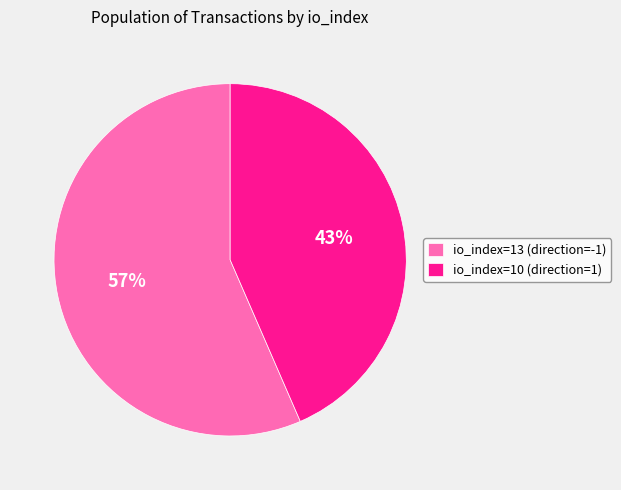

Which category has the smallest portion of the pie?

io_index=10 (direction=1)